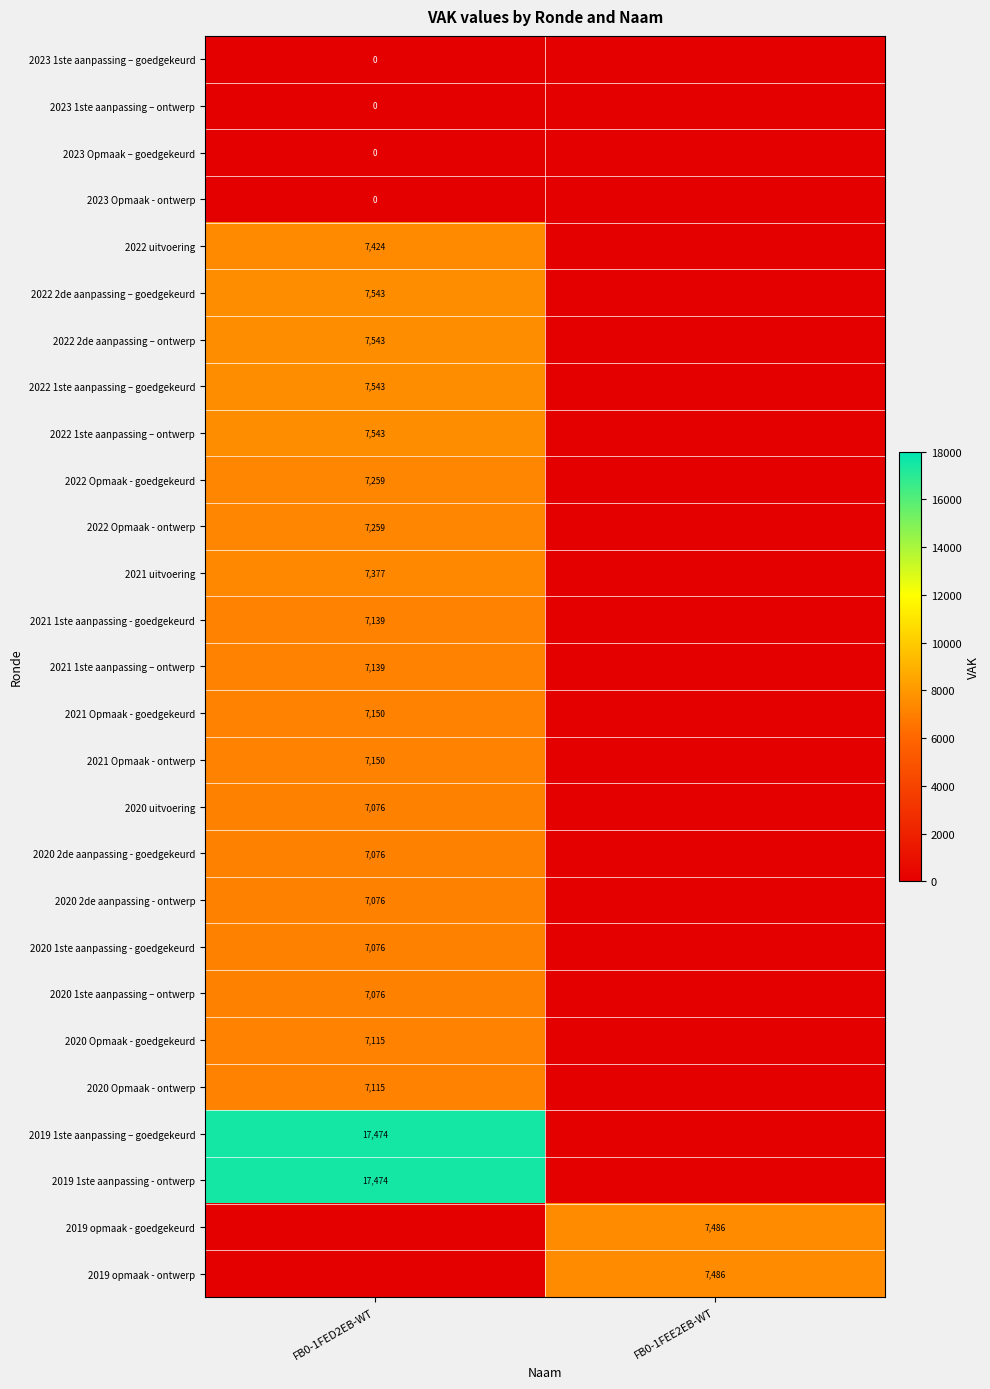

Between FB0-1FED2EB-WT and FB0-1FEE2EB-WT, which is larger?

FB0-1FED2EB-WT